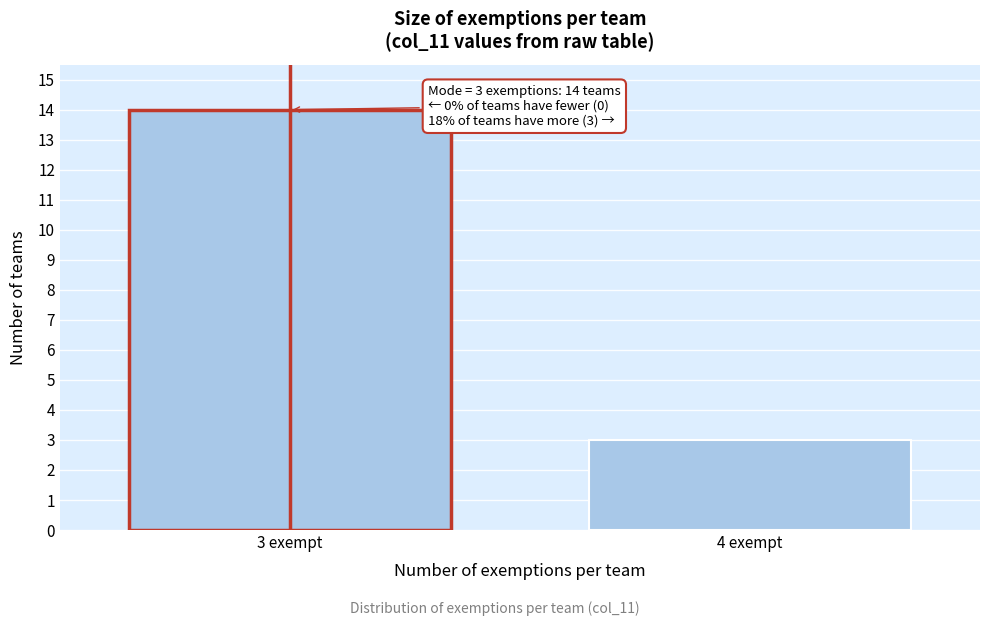

Reading right to left, what are all the values shown in this chart?

3	14